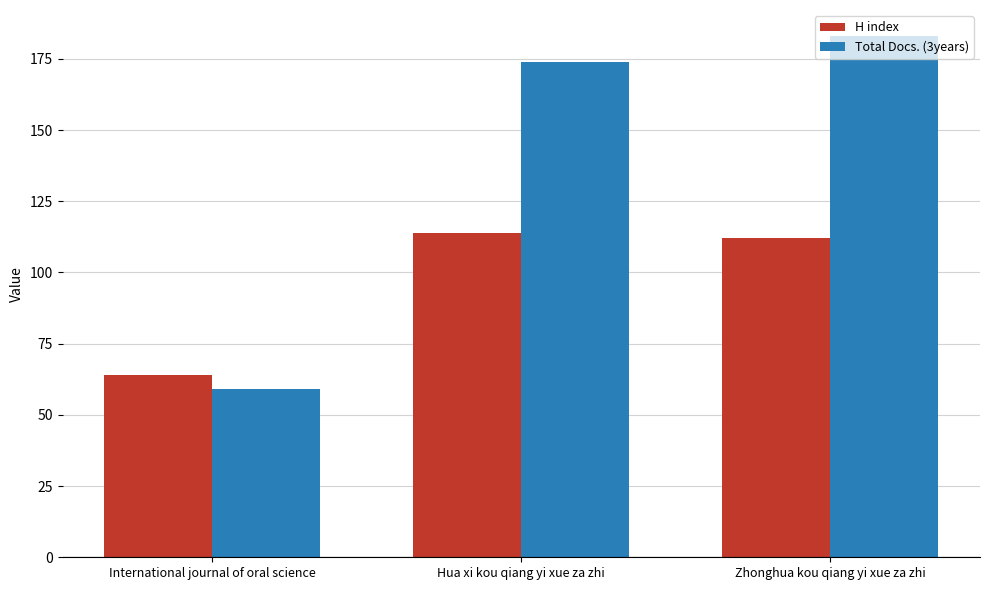

What are all the series names shown in the legend?

H index, Total Docs. (3years)